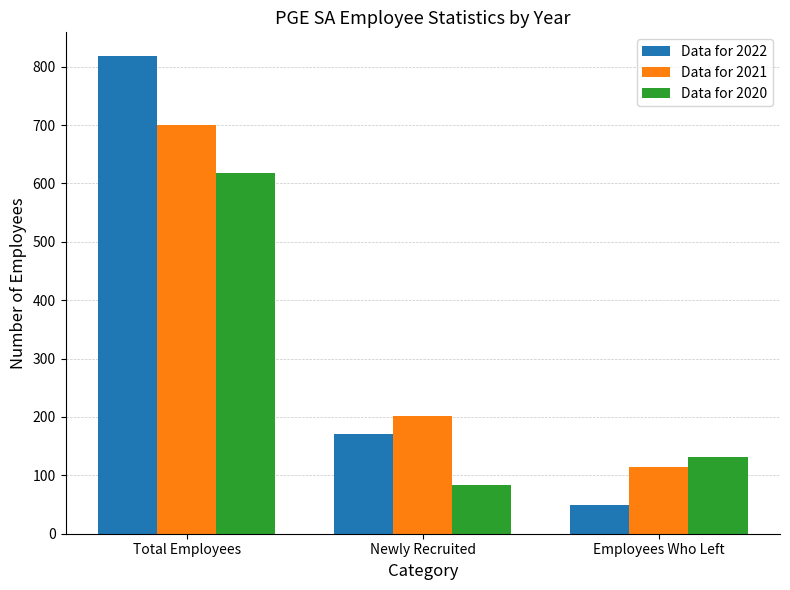

The Data for 2020 series shows 83 at Newly Recruited. True or false?

True